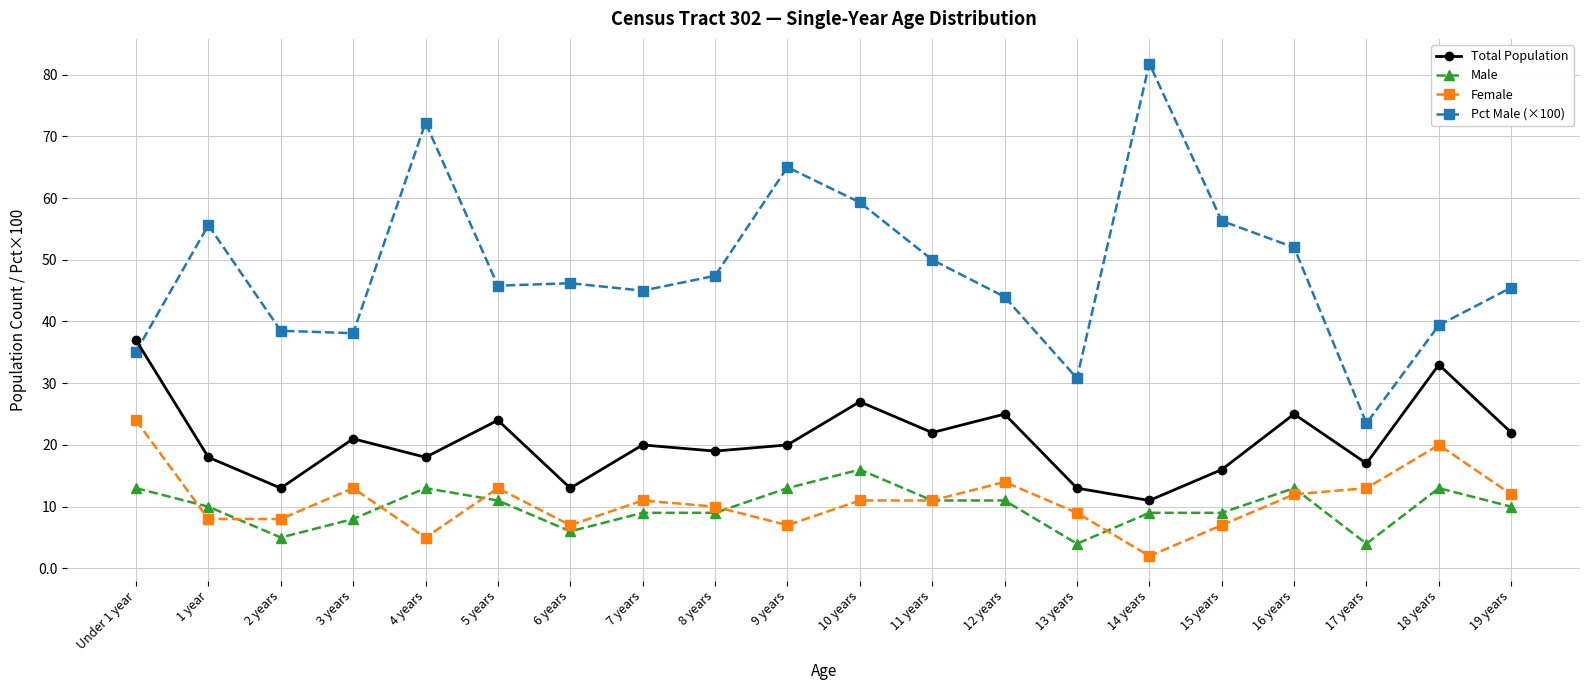

What are all the series names shown in the legend?

Total Population, Male, Female, Pct Male (×100)